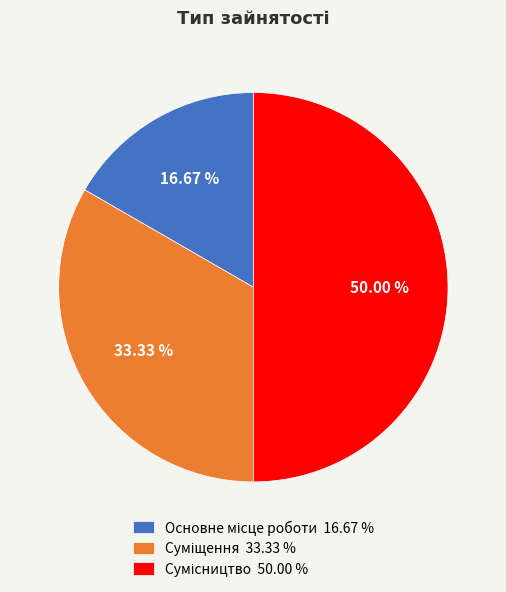

Does any single category account for the majority?

No